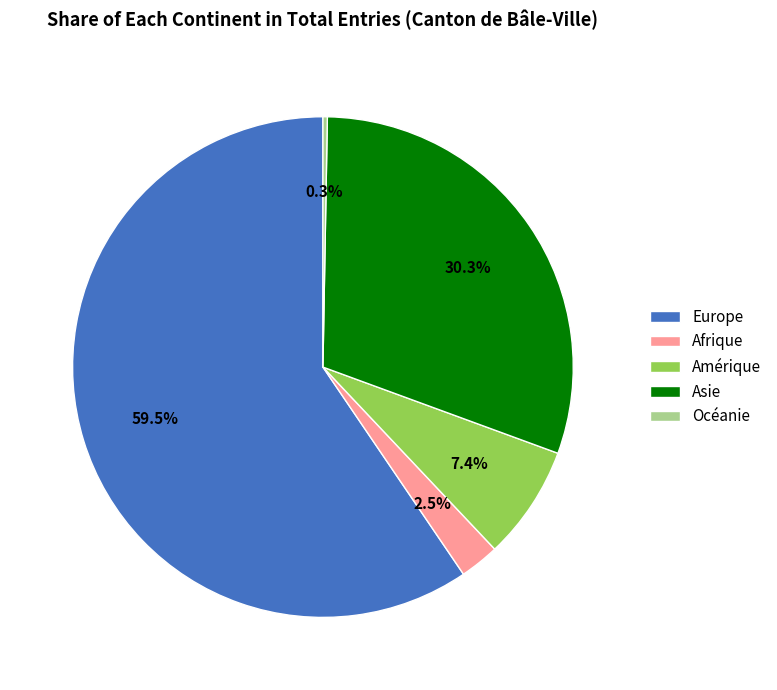

Combined, do Océanie and Asie account for over 50%?

No